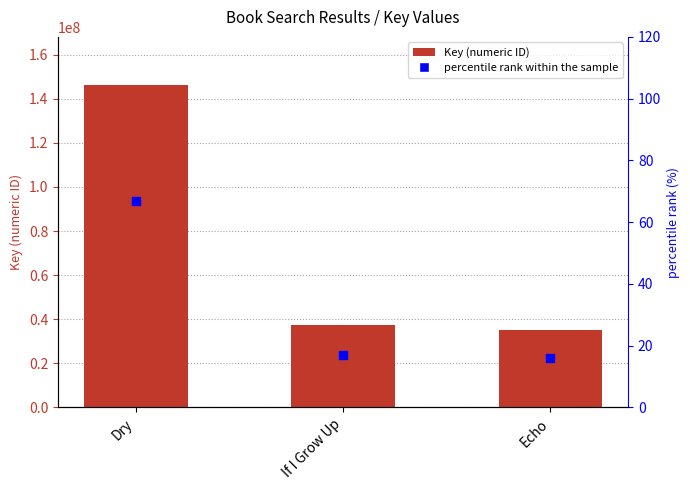

Which series reaches the minimum Y coordinate?

percentile rank within the sample